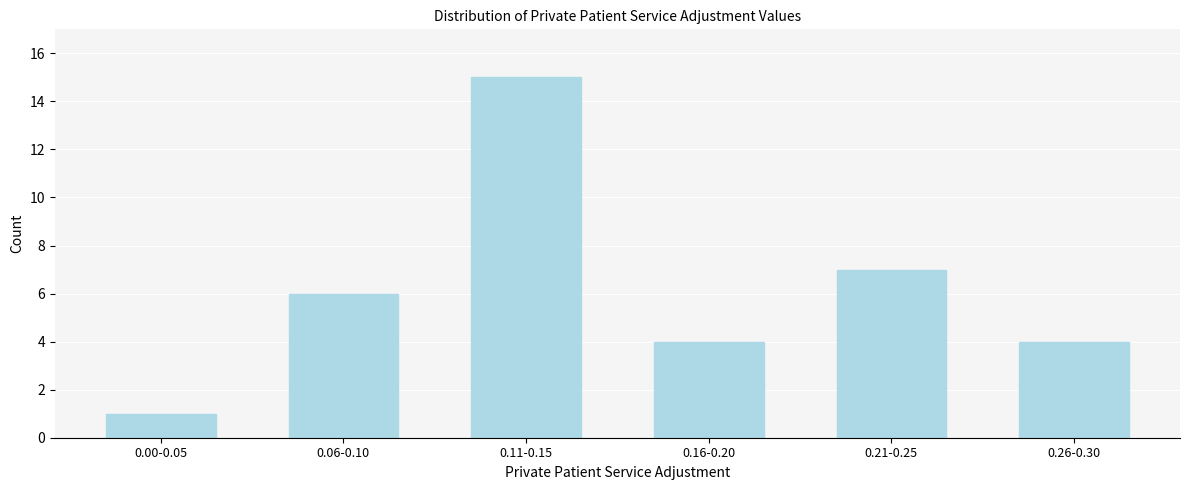

Reading left to right, what are all the values shown in this chart?

0.00-0.05=1	0.06-0.10=6	0.11-0.15=15	0.16-0.20=4	0.21-0.25=7	0.26-0.30=4